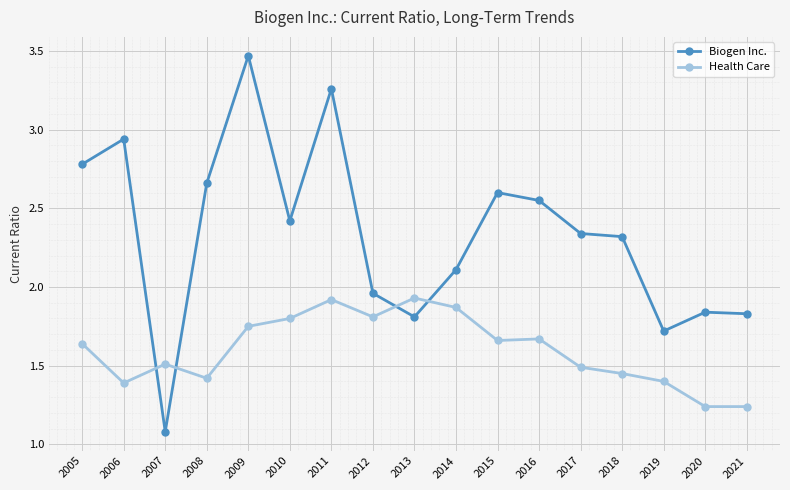

What is the difference between the maximum and second lowest values in the Health Care series?

0.7